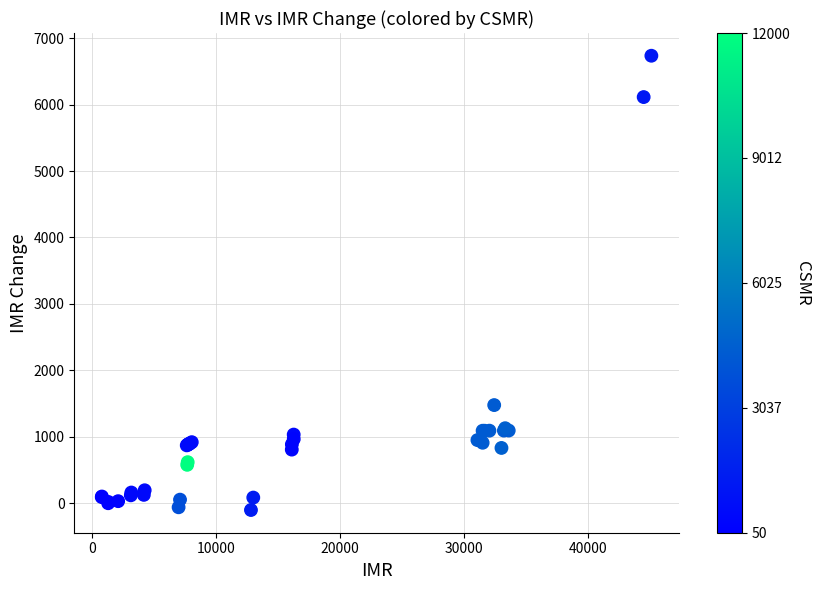

What Y value in the scatter plot is closest to 3317?

1478